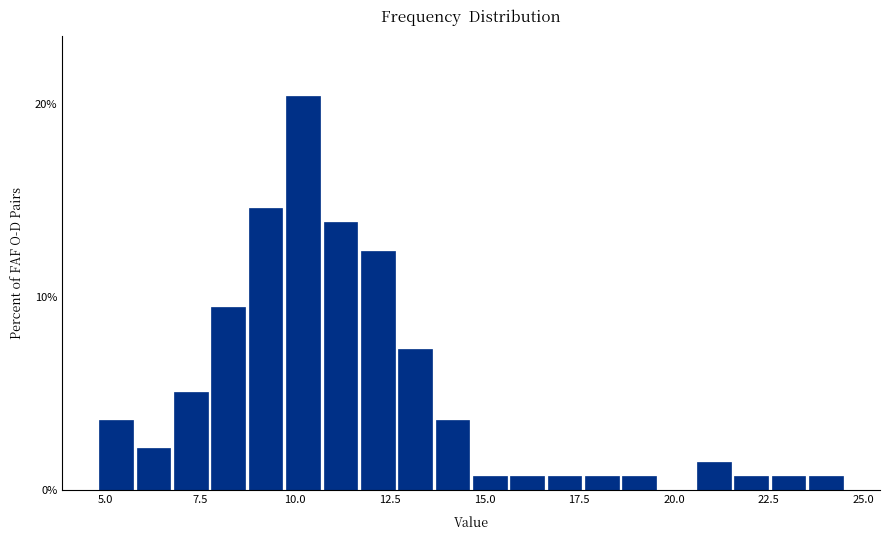

Read against the x-axis, roughly where is the centre of the tallest bar?

10.0